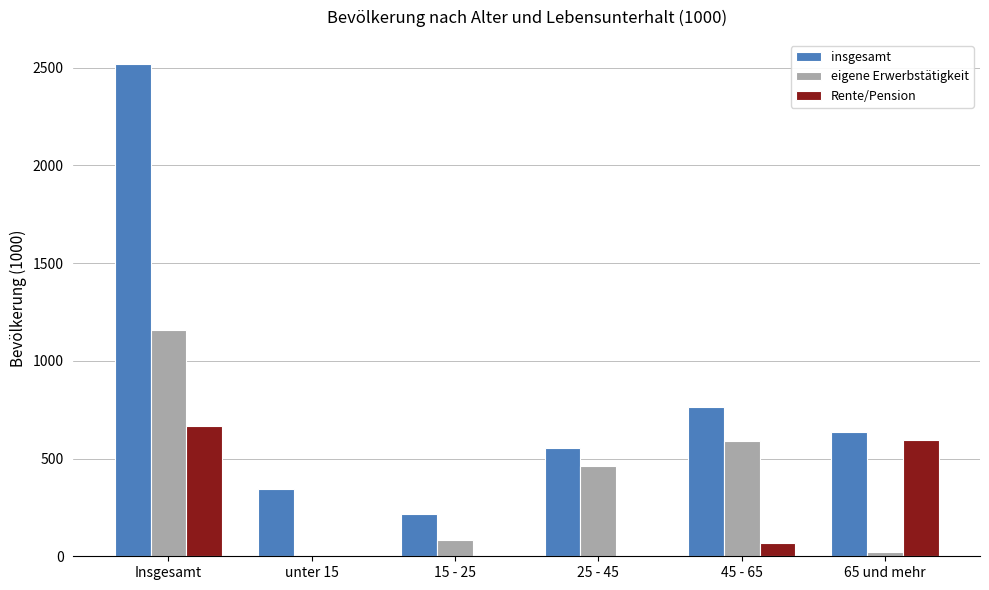

Is it true that eigene Erwerbstätigkeit equals 1156 at Insgesamt?

True